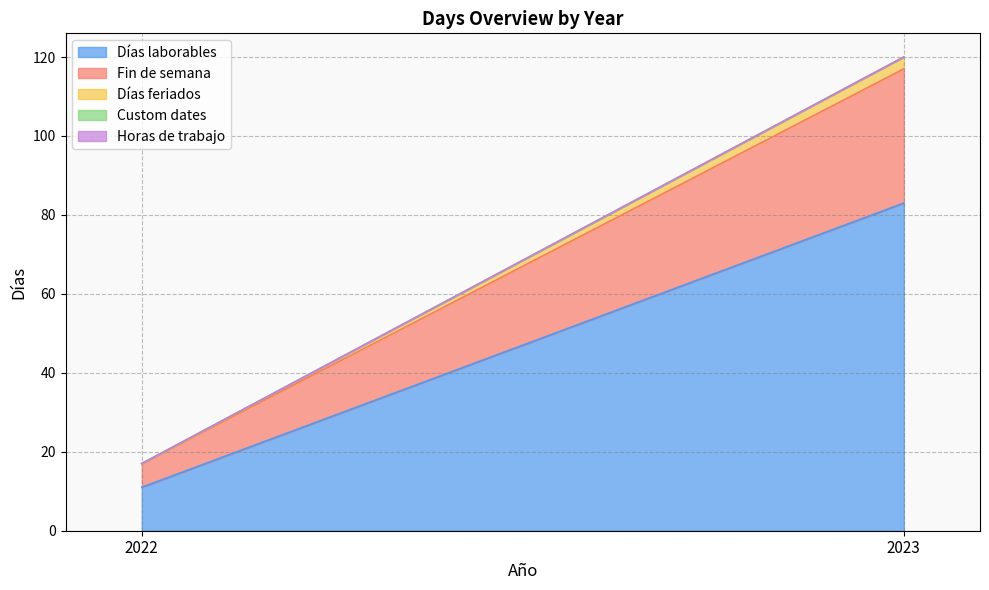

Does the chart have visible grid lines?

Yes